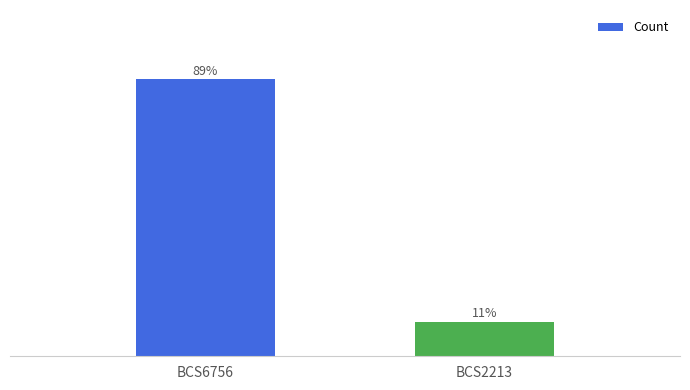

Which category has the highest value across all series?

BCS6756